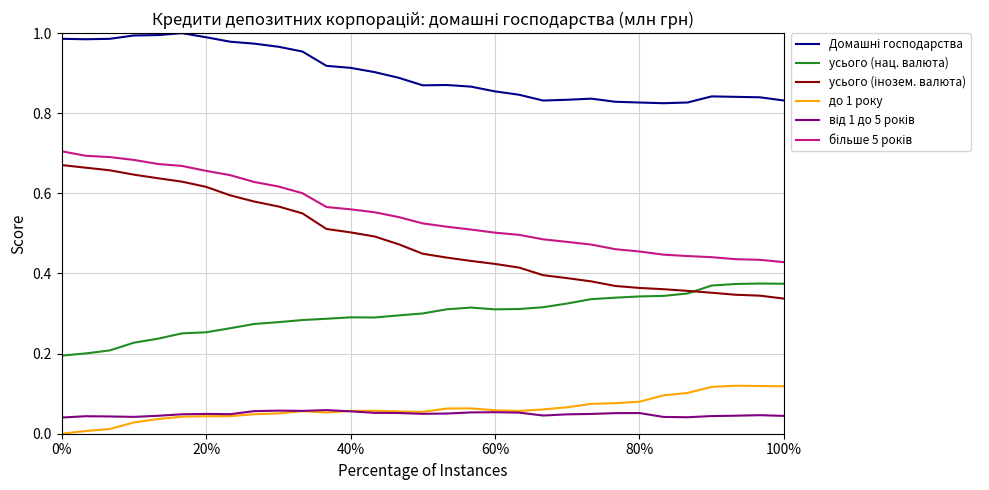

True or false: усього (нац. валюта) and до 1 року cross at least once.

False